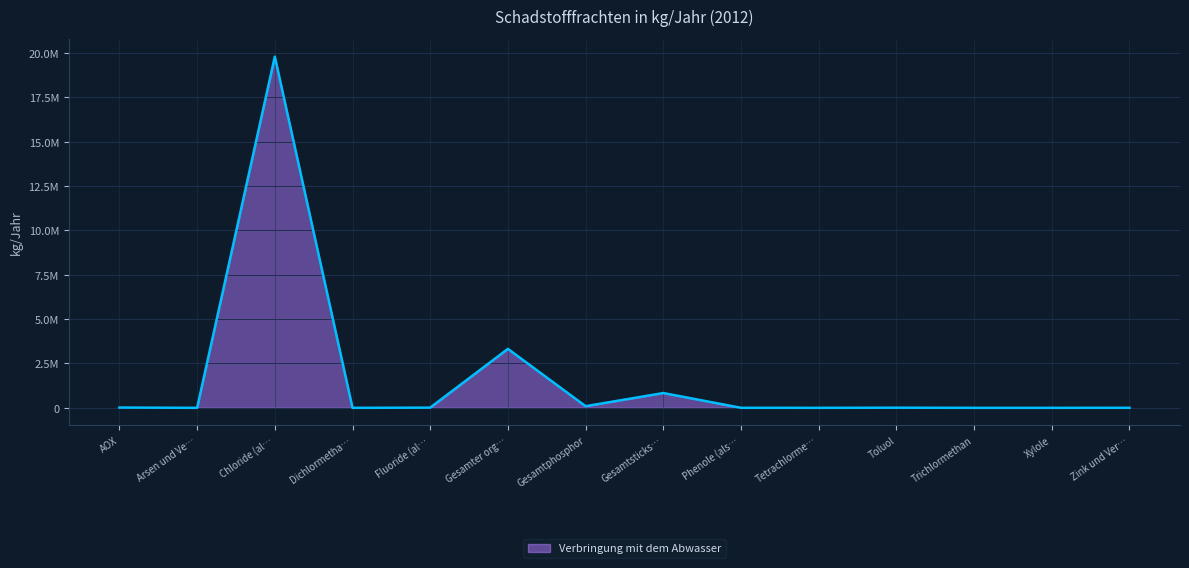

Reading left to right, extract all data points from this chart.

15560	21	19800000	21	10800	3324000	92390	834000	1593	2	7040	13	2	1280